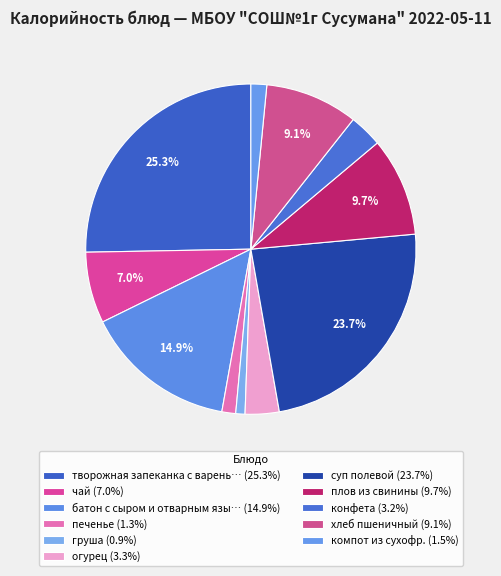

Is there any slice that represents more than half of the pie?

No